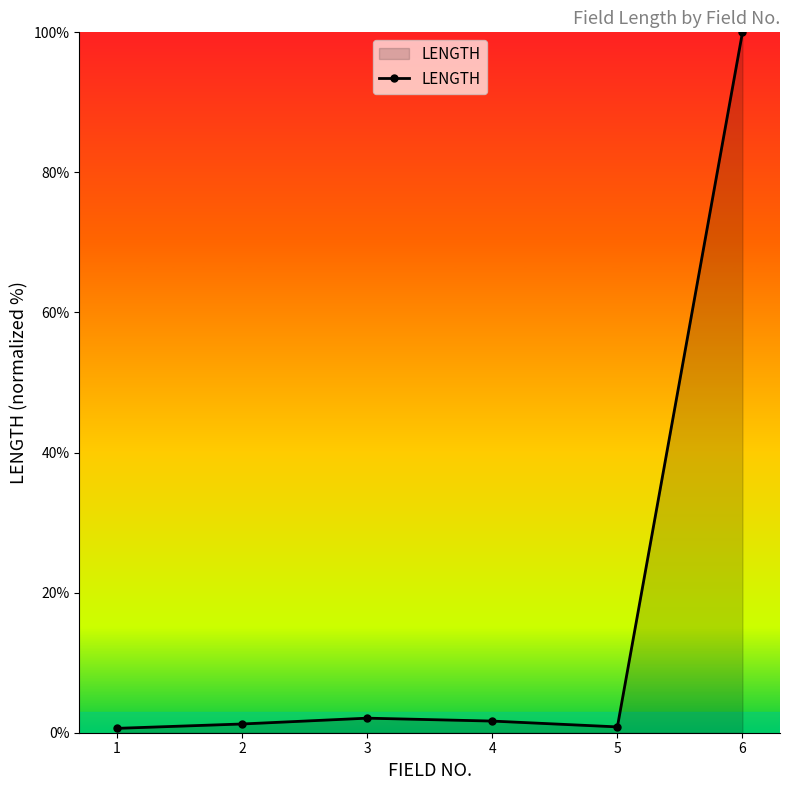

The chart shows a value of 100.0 at 6. True or false?

True